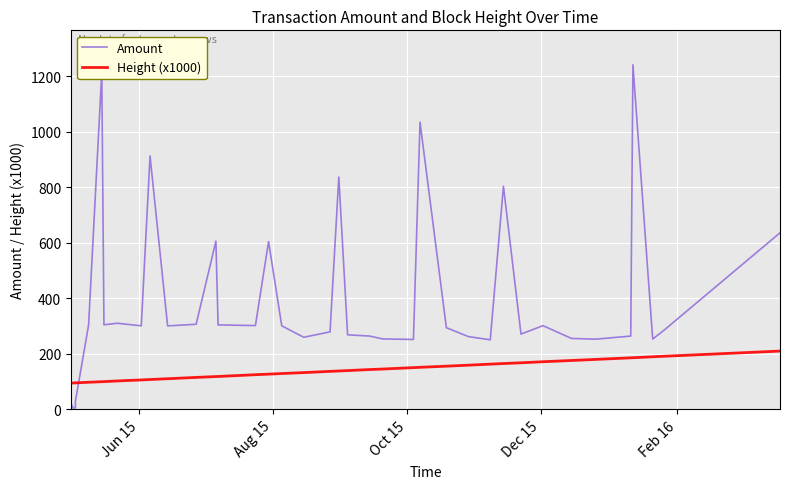

What is the difference between the second highest and second lowest values in the Amount series?

1209.3